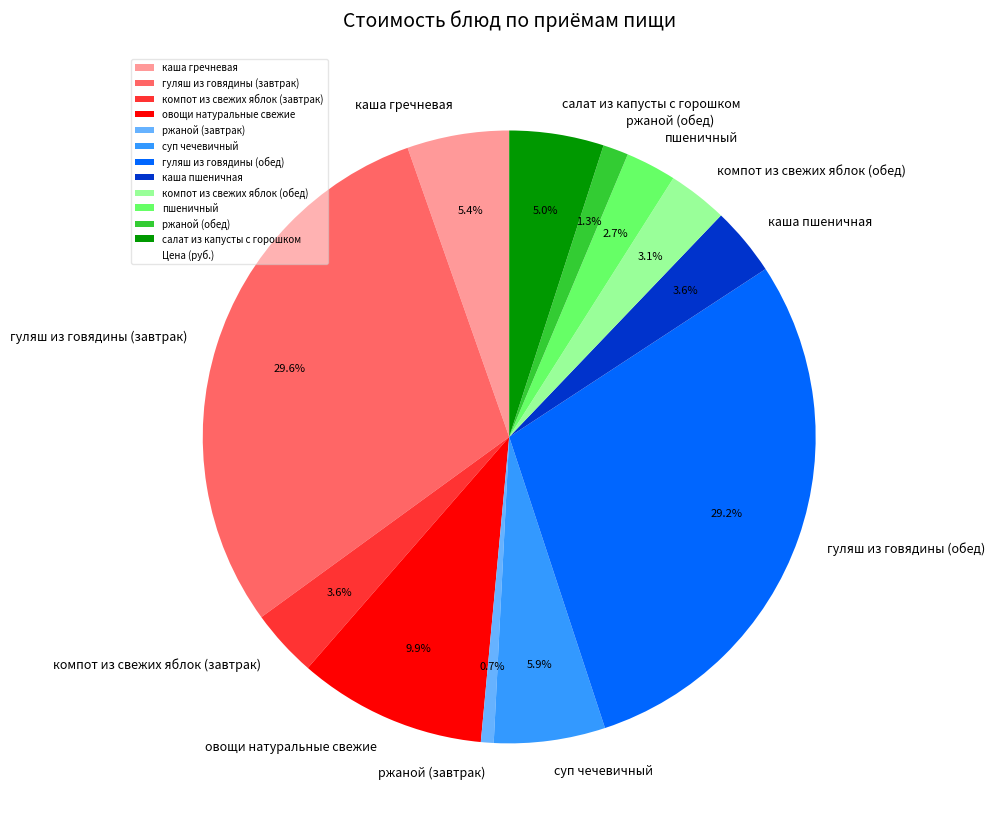

What portion of the pie excludes гуляш из говядины (обед)?

70.8%